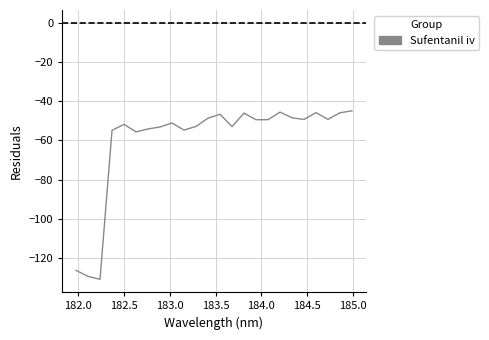

What is the minimum value shown in the chart?

-131.0